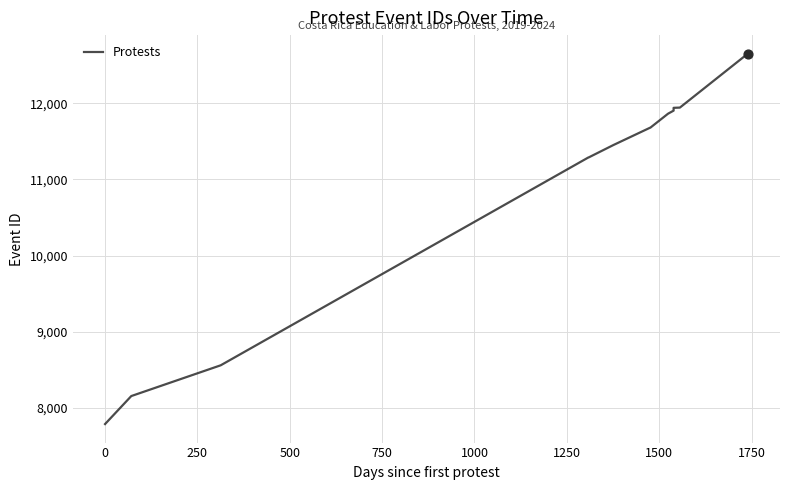

Which has a higher value, −250 or 1000?

1000